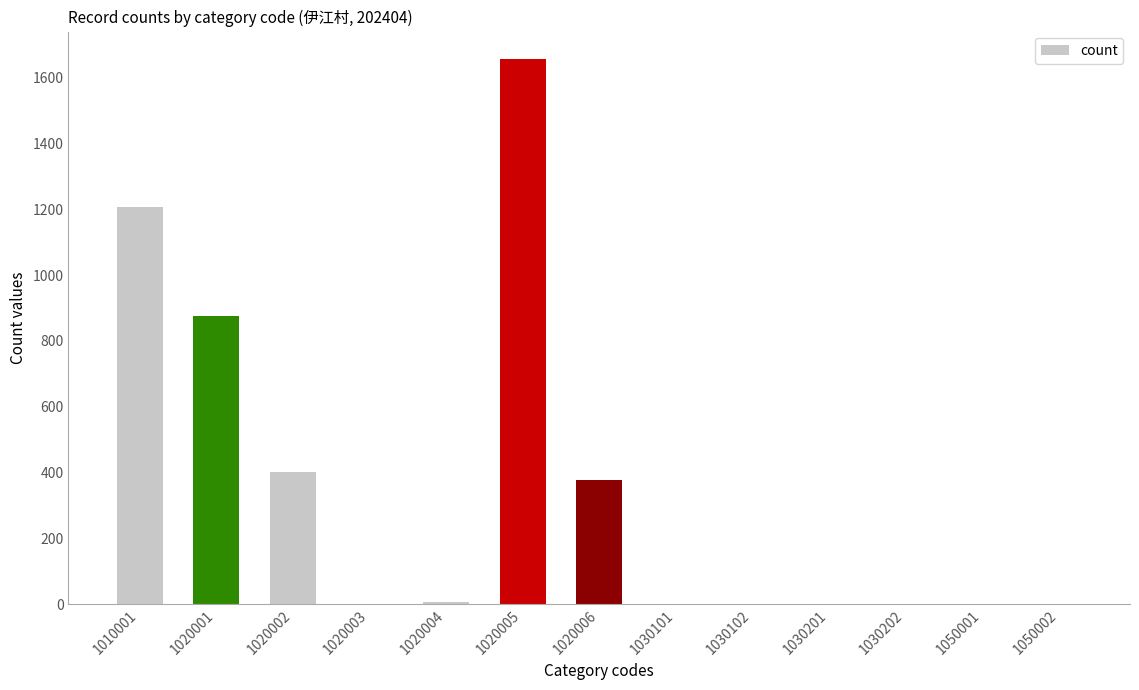

Where is the data nearest to the value 828?

1020001